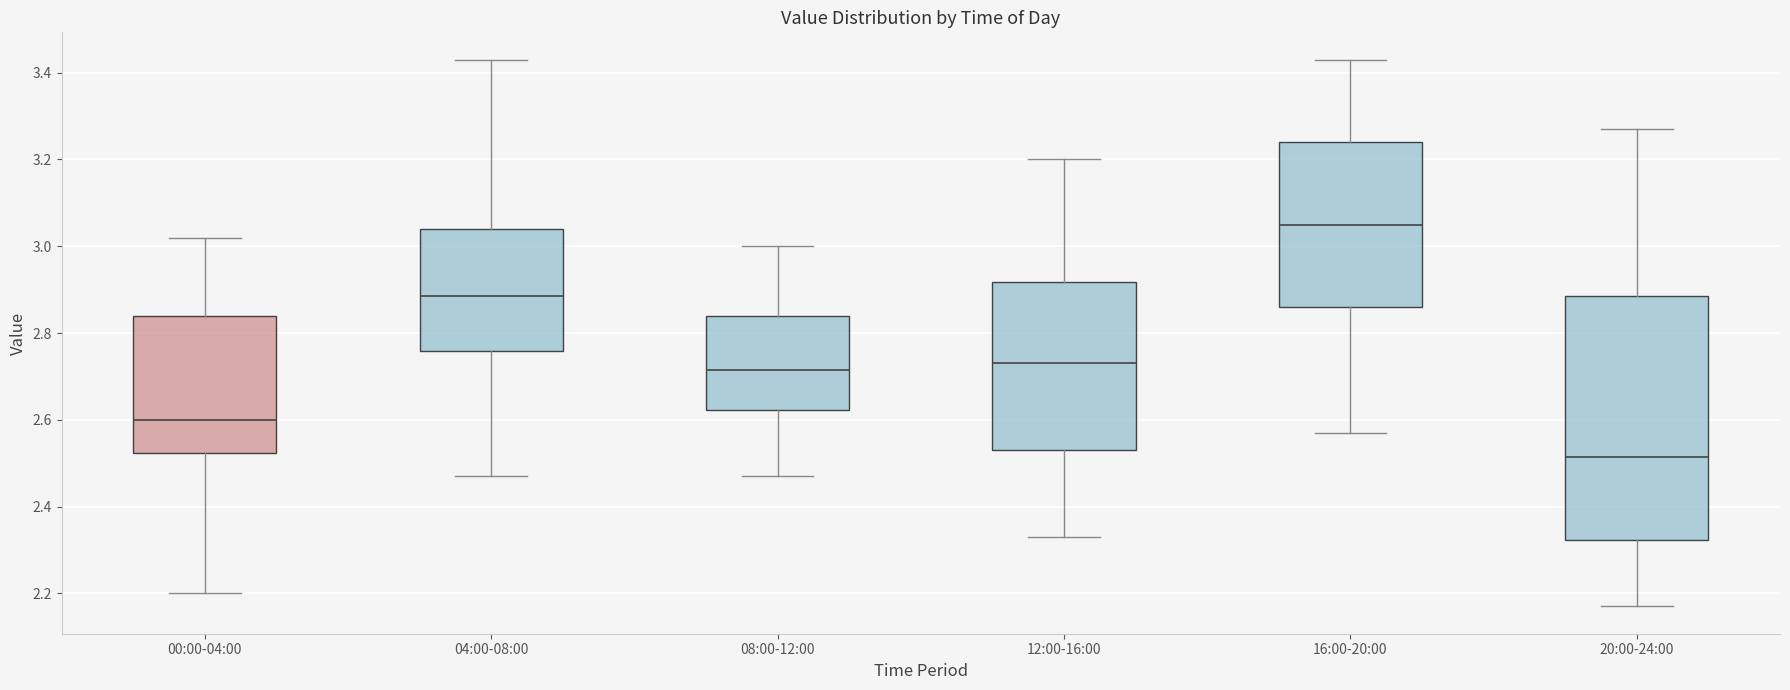

Where does the median line of the box for 20:00-24:00 sit on the y-axis? The values are not printed on the chart, so give them approximately, as read against the axis.

2.52